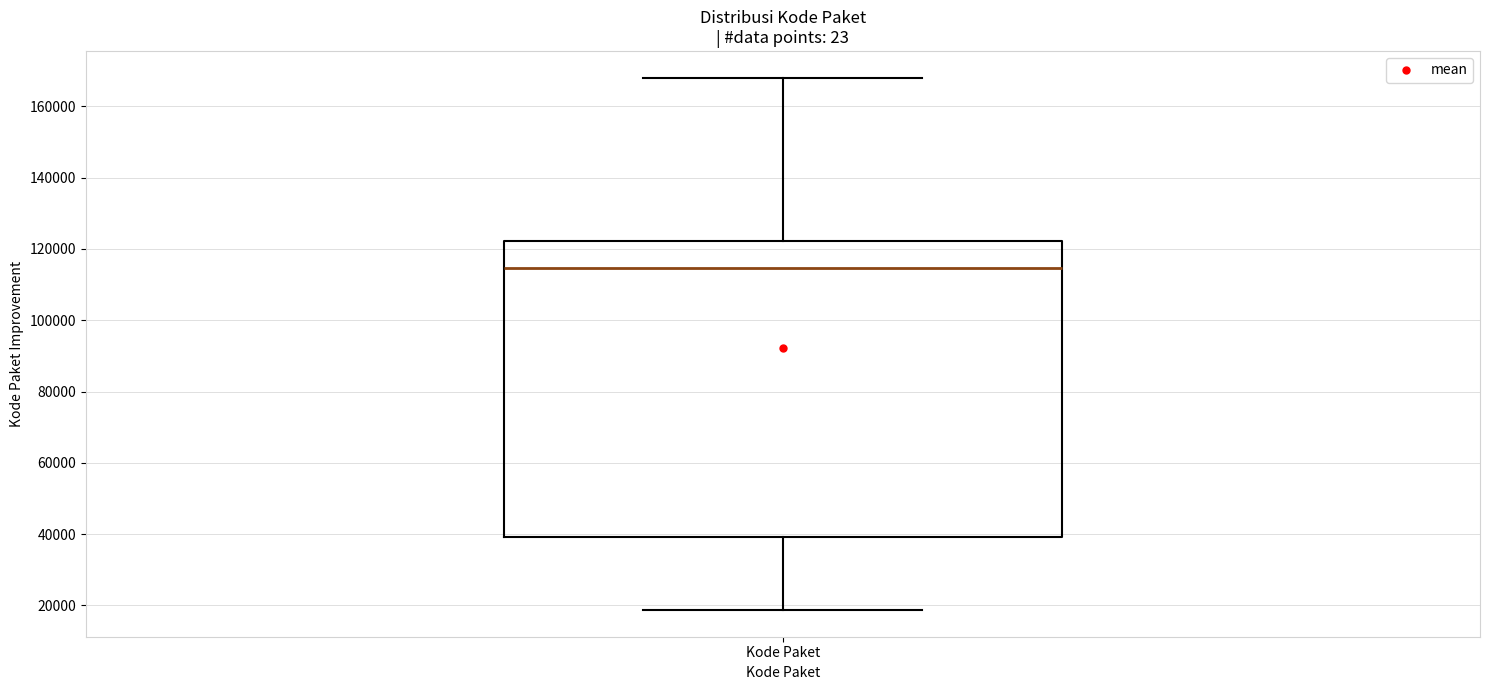

Read this box plot against the y-axis: the position of the median line, the range covered by the box, and the ends of both whiskers. The values are not printed on the chart, so give them approximately, as read against the axis.

median 114000, box 40000 to 122000, whiskers 18000 to 168000